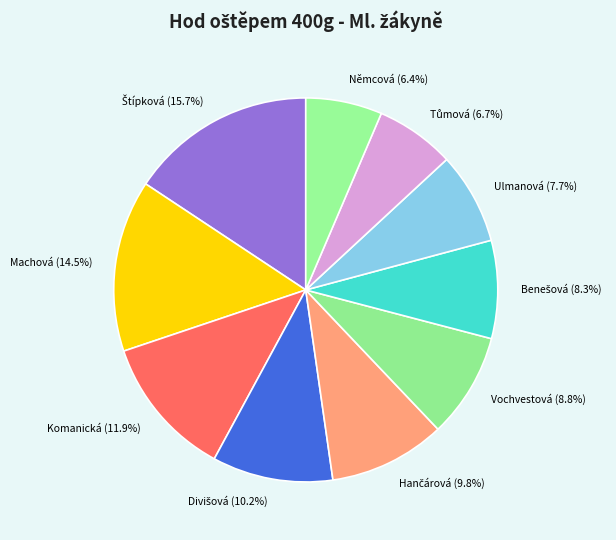

How many slices are in this pie chart?

10